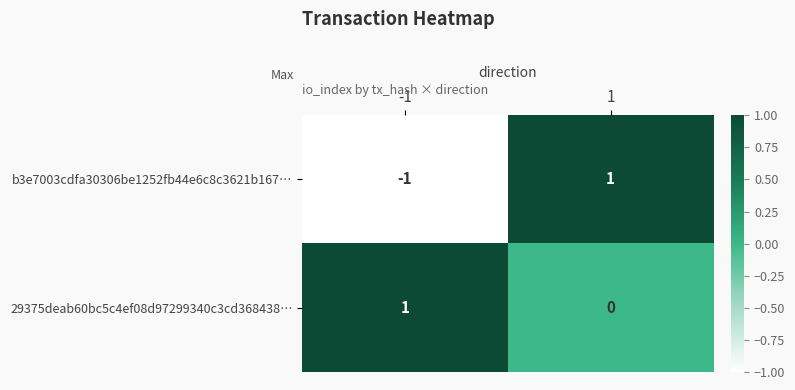

Rank the series at -1 from highest to lowest value.

29375deab60bc5c4ef08d97299340c3cd368438…, b3e7003cdfa30306be1252fb44e6c8c3621b167…